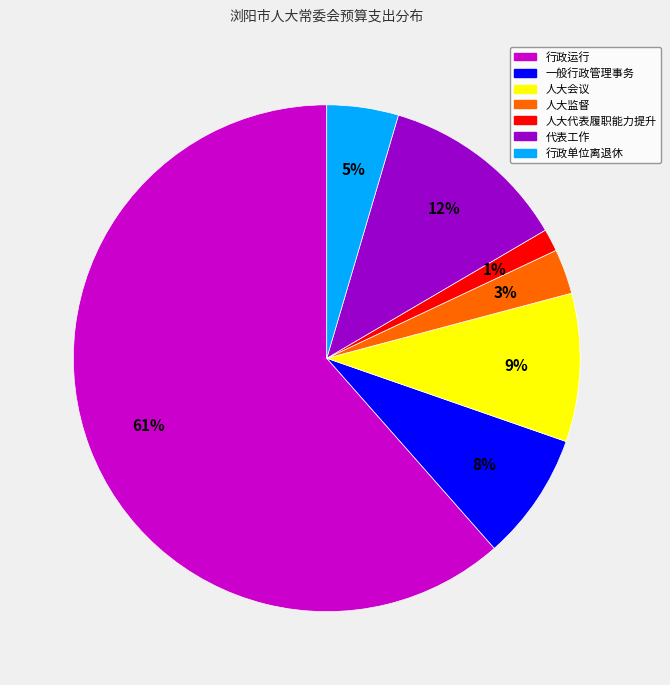

How many segments does this pie chart have?

7